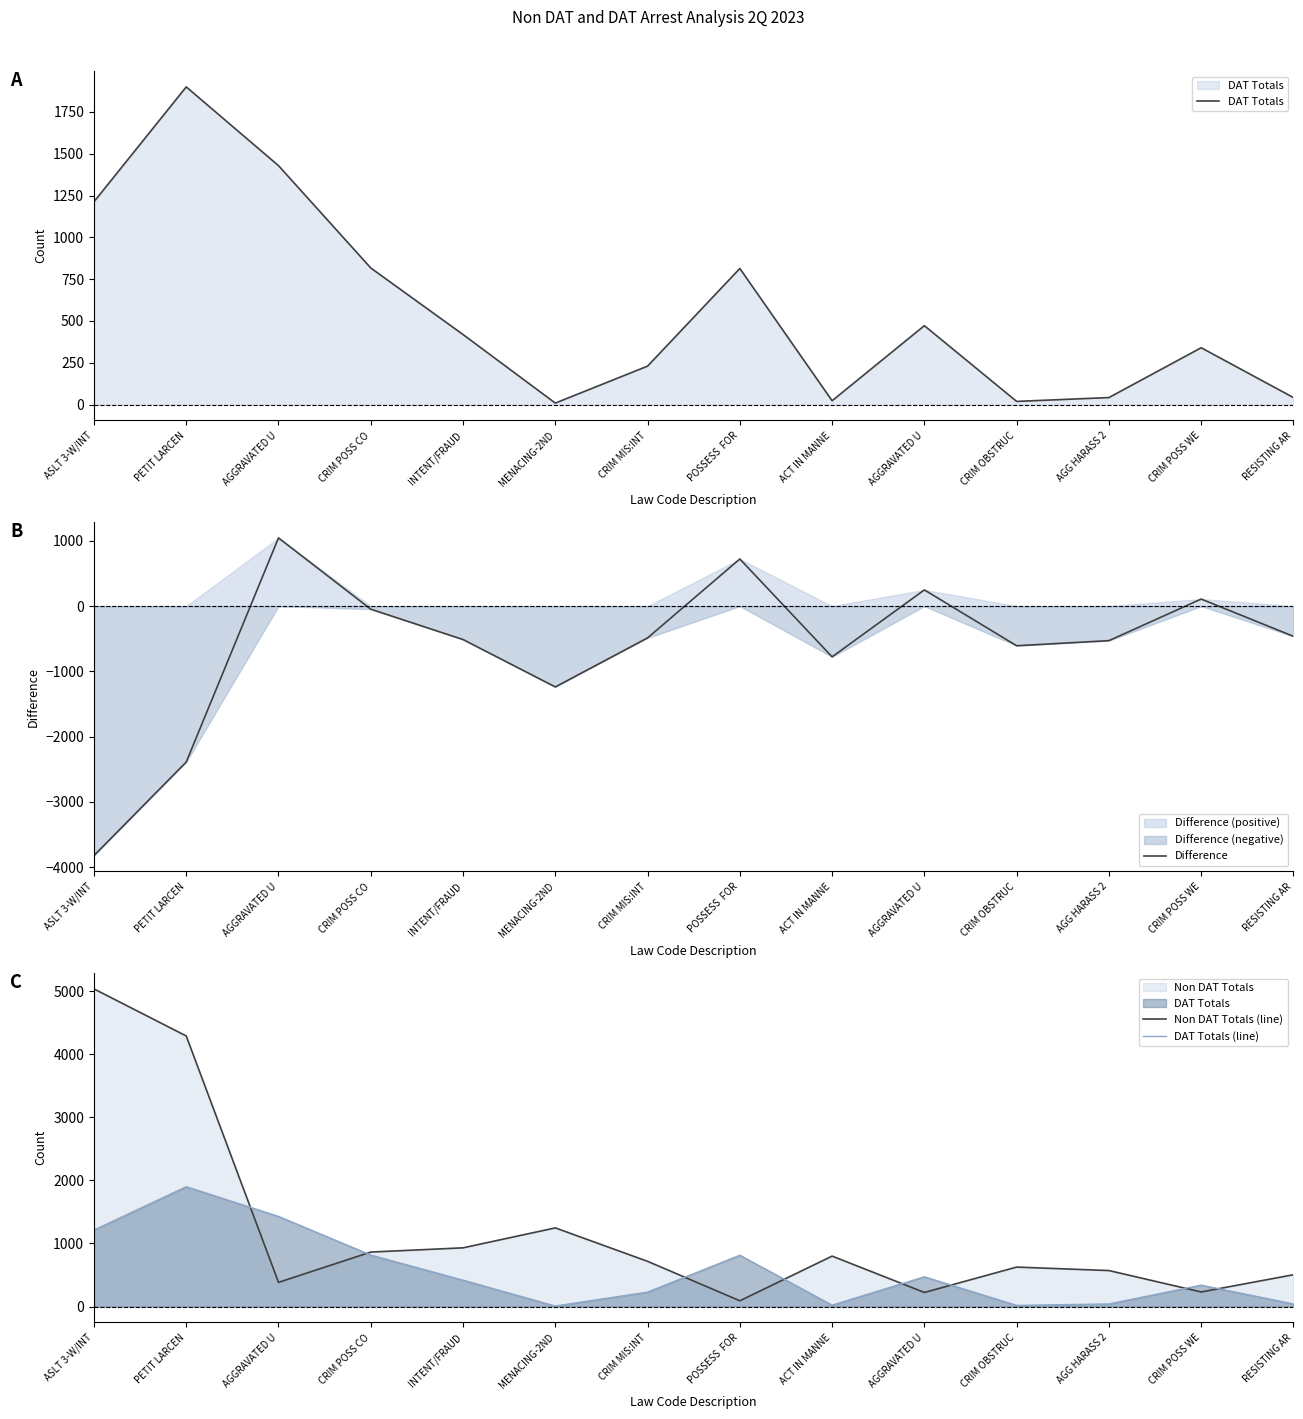

The DAT Totals series shows 181 at AGGRAVATED U. True or false?

False